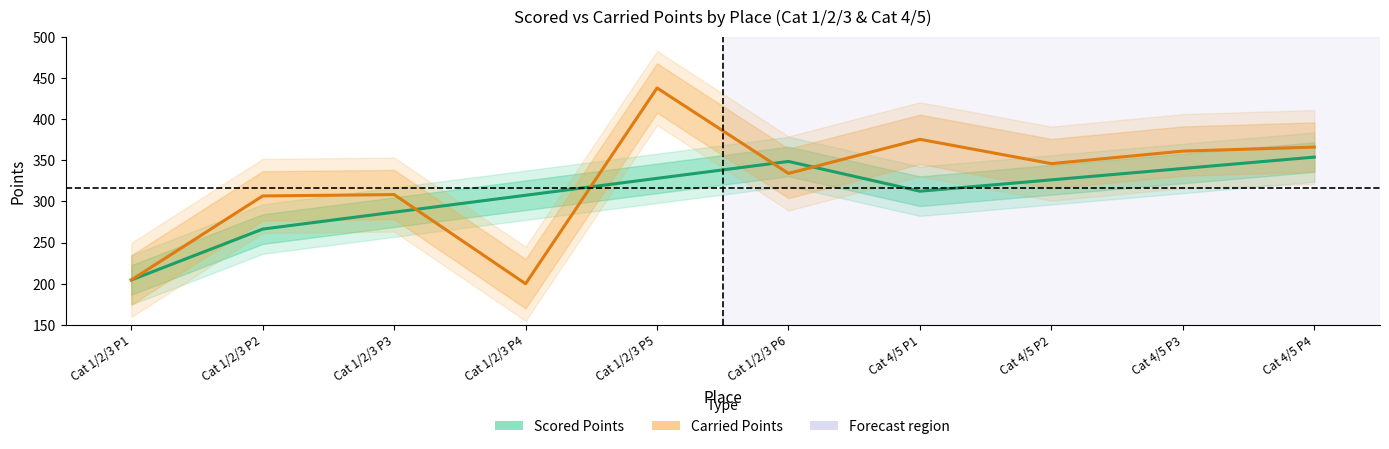

Which label corresponds to the smallest value in the chart?

Cat 1/2/3 P4